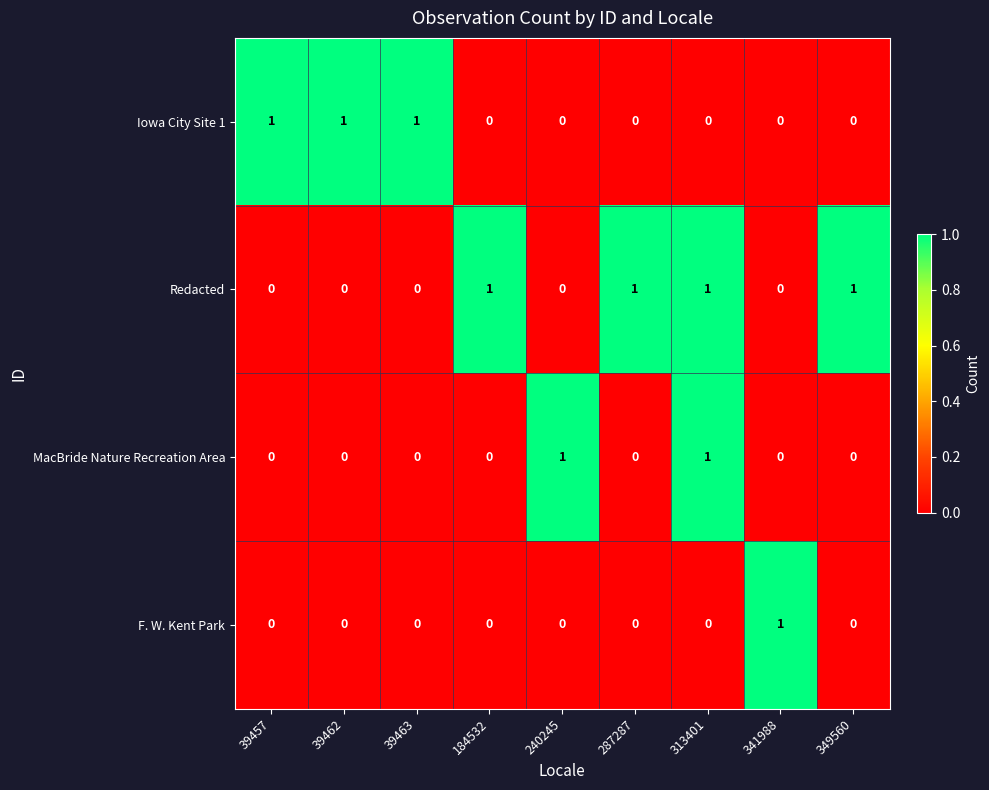

Rank the series by their average value, from lowest to highest.

F. W. Kent Park, MacBride Nature Recreation Area, Iowa City Site 1, Redacted